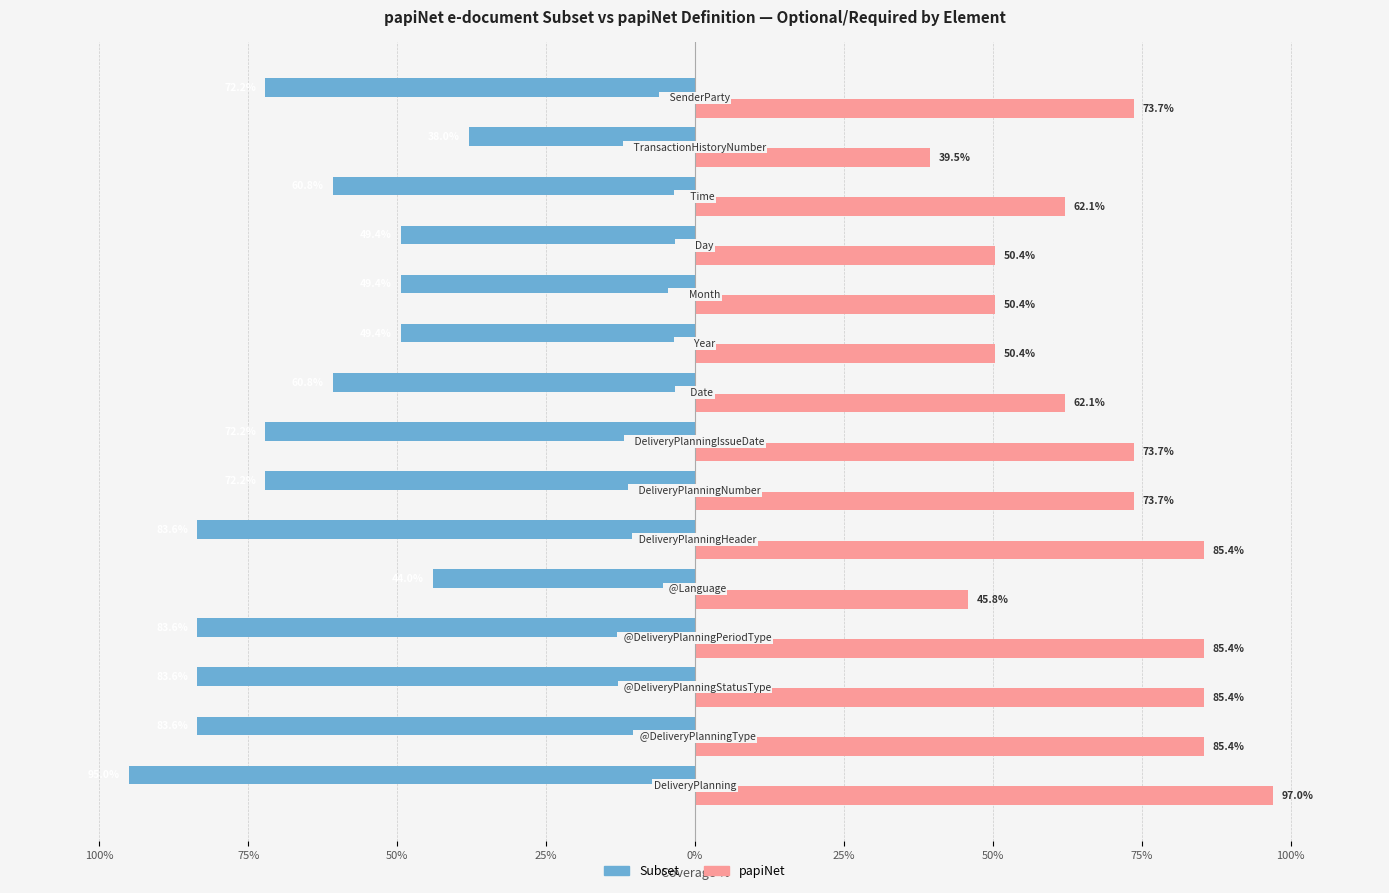

What are all the series names shown in the legend?

Subset, papiNet